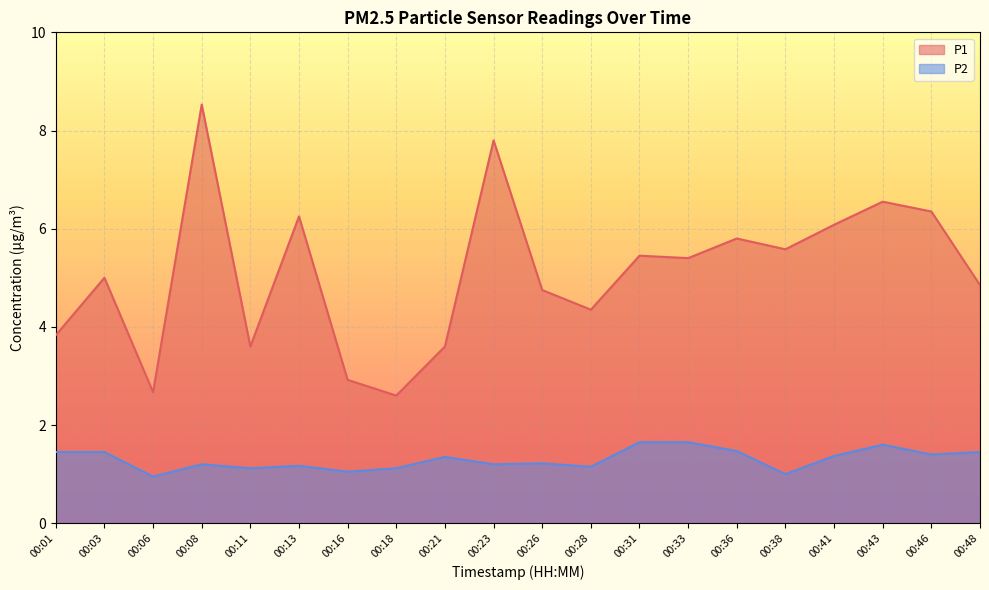

True or false: P1 and P2 cross at least once.

False